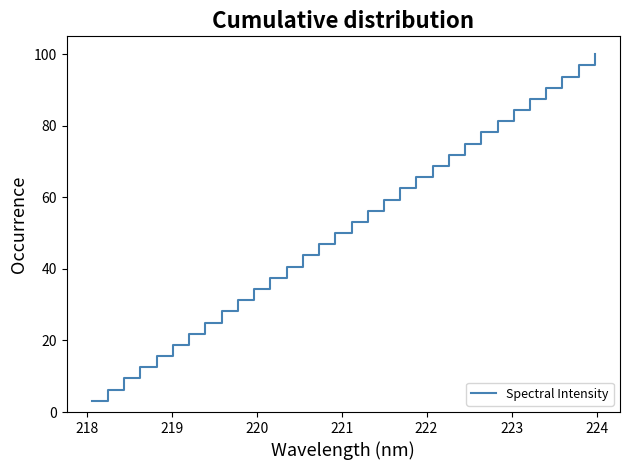

What is the difference between the maximum and minimum values?

96.9